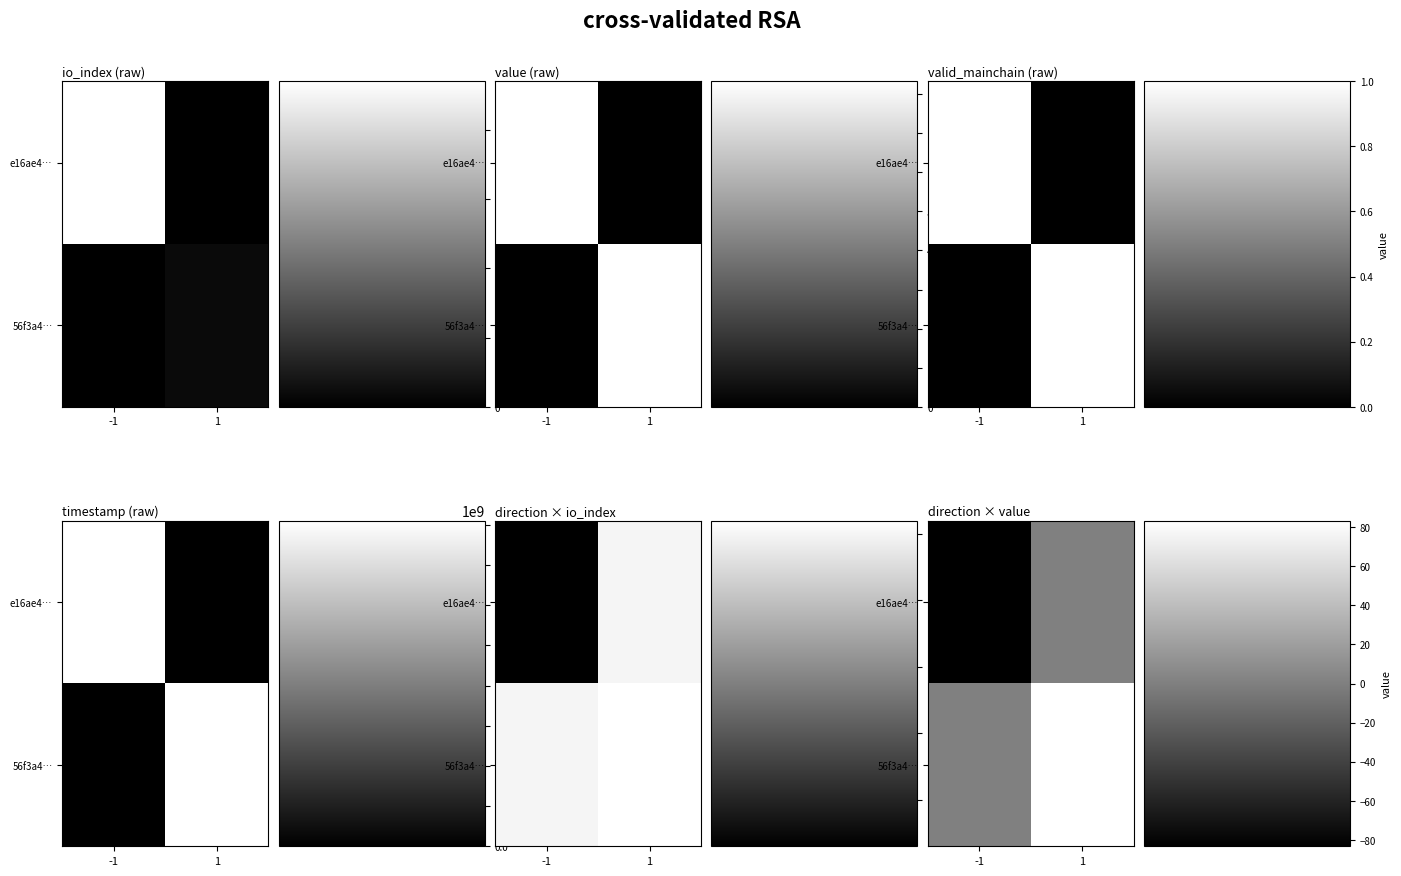

Read the 56f3a4… value at 1.

83.3